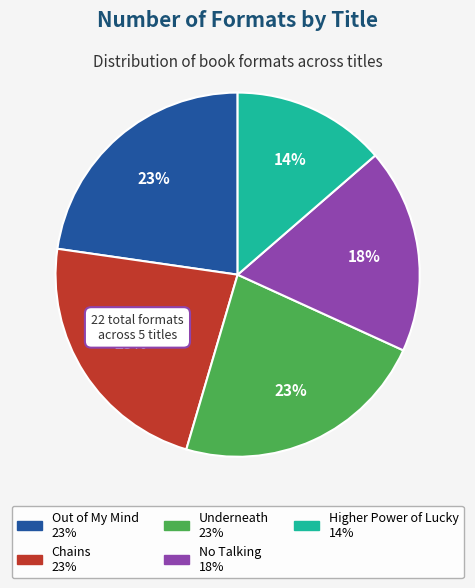

How many segments does this pie chart have?

5